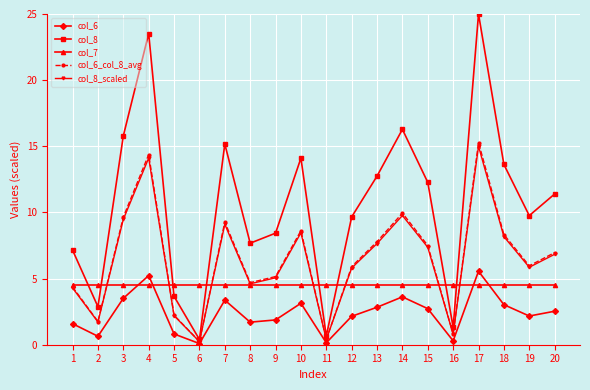

What is the average value of the col_7 series?

4.5